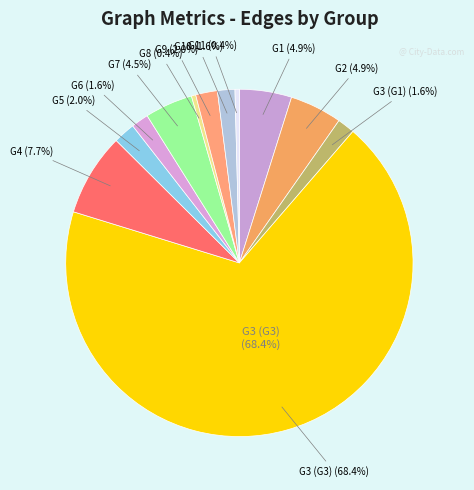

How many segments does this pie chart have?

12